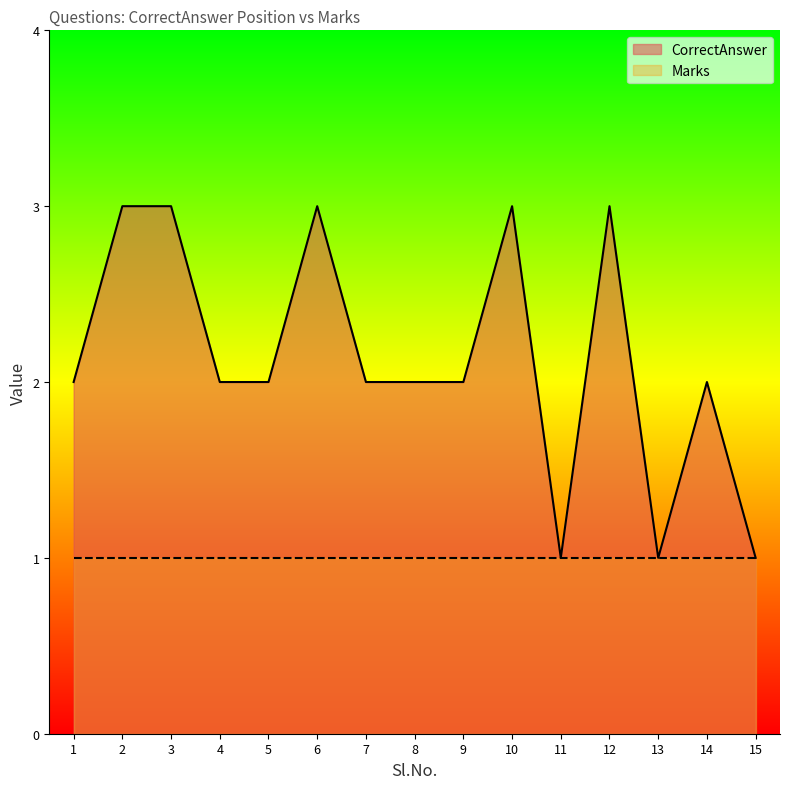

Approximately how many times larger is the value at 10 compared to 9?

1.5